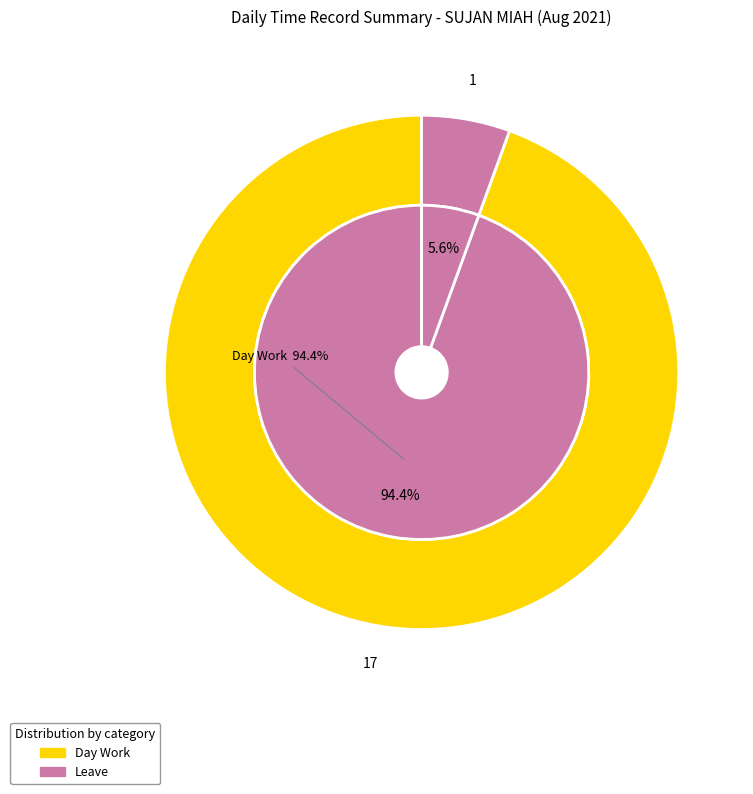

Count the number of slices in the pie.

4